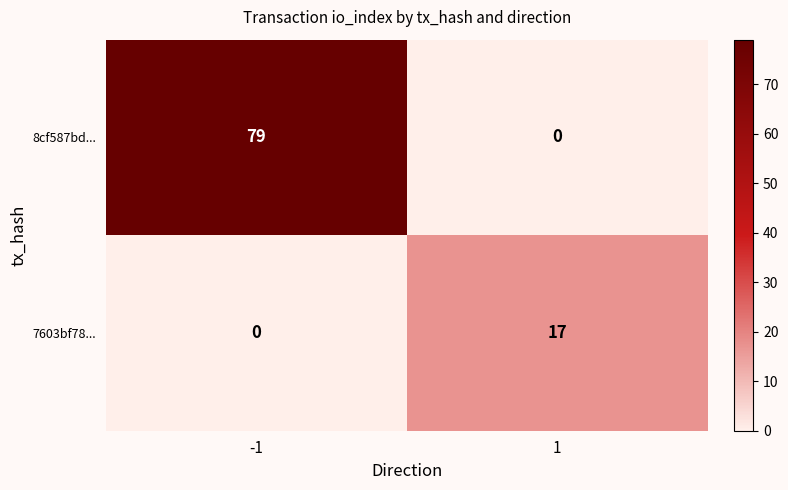

What is the approximate value of 8cf587bd... at -1?

79